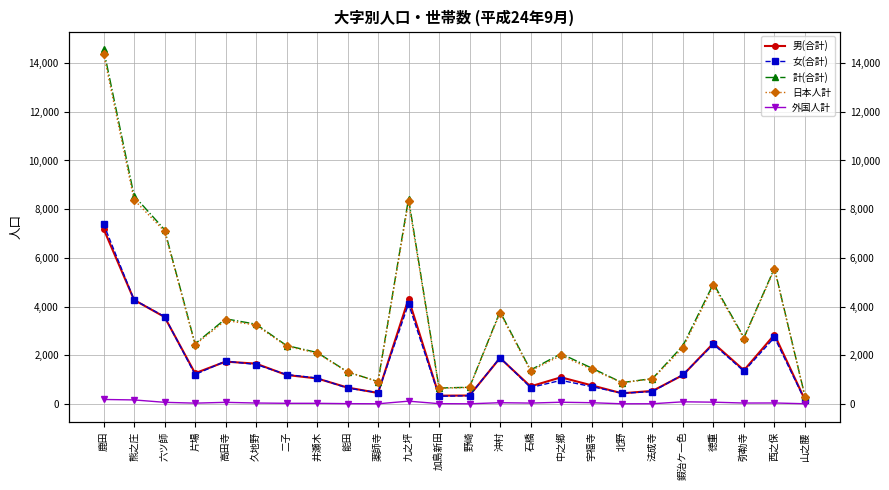

What is the value of the 計(合計) point at the 2nd from the left?

8548